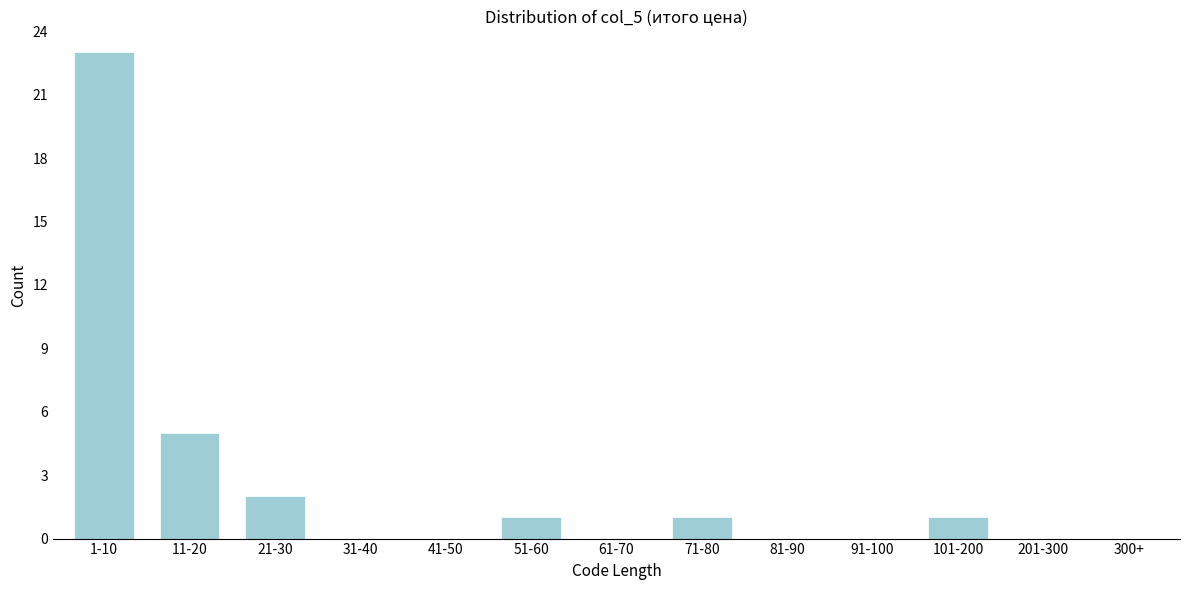

Reading left to right, extract all data points from this chart.

1-10=23	11-20=5	21-30=2	31-40=0	41-50=0	51-60=1	61-70=0	71-80=1	81-90=0	91-100=0	101-200=1	201-300=0	300+=0